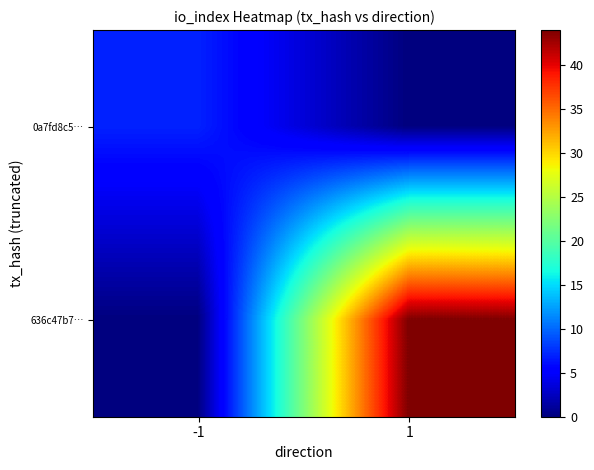

Reading right to left, transcribe all the data shown in this chart.

0a7fd8c5…: 1=0	-1=7
636c47b7…: 1=44	-1=0